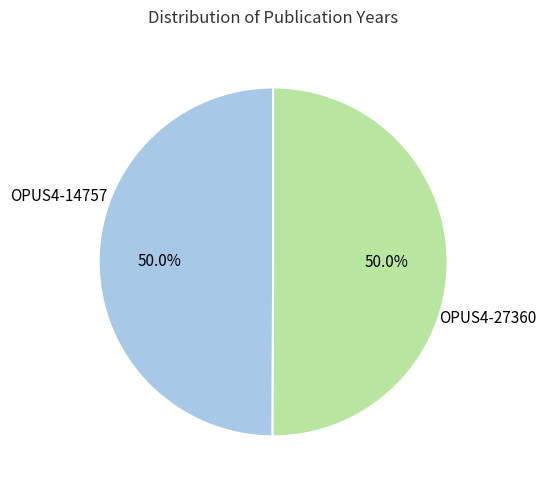

What percentage do OPUS4-27360 and OPUS4-14757 together represent?

100.0%